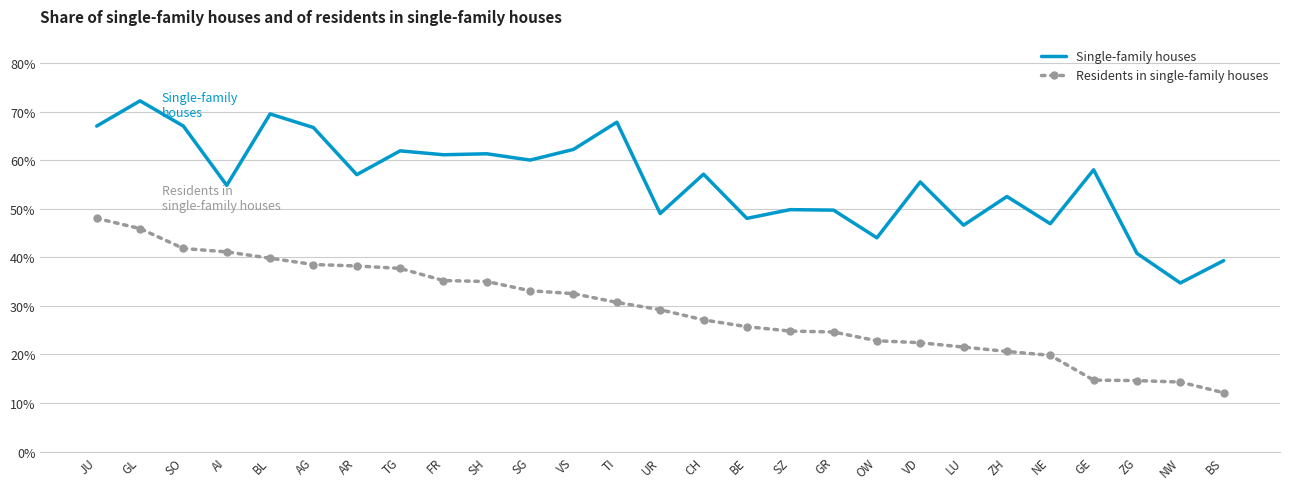

At which label does Residents in single-family houses first exceed 29?

JU